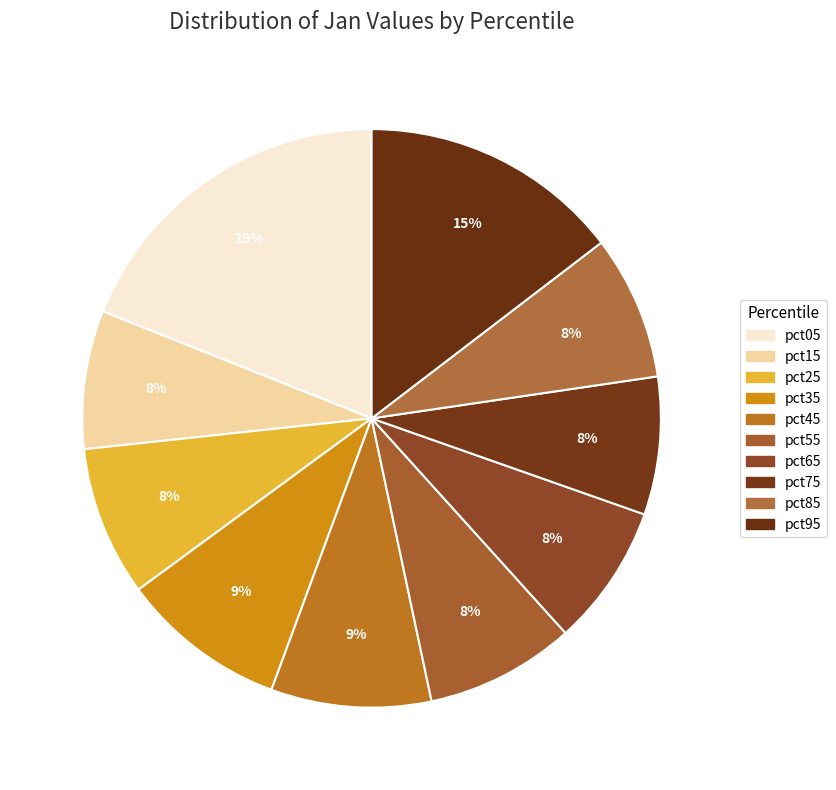

What percentage is the pct15 slice, to the nearest percent?

8%